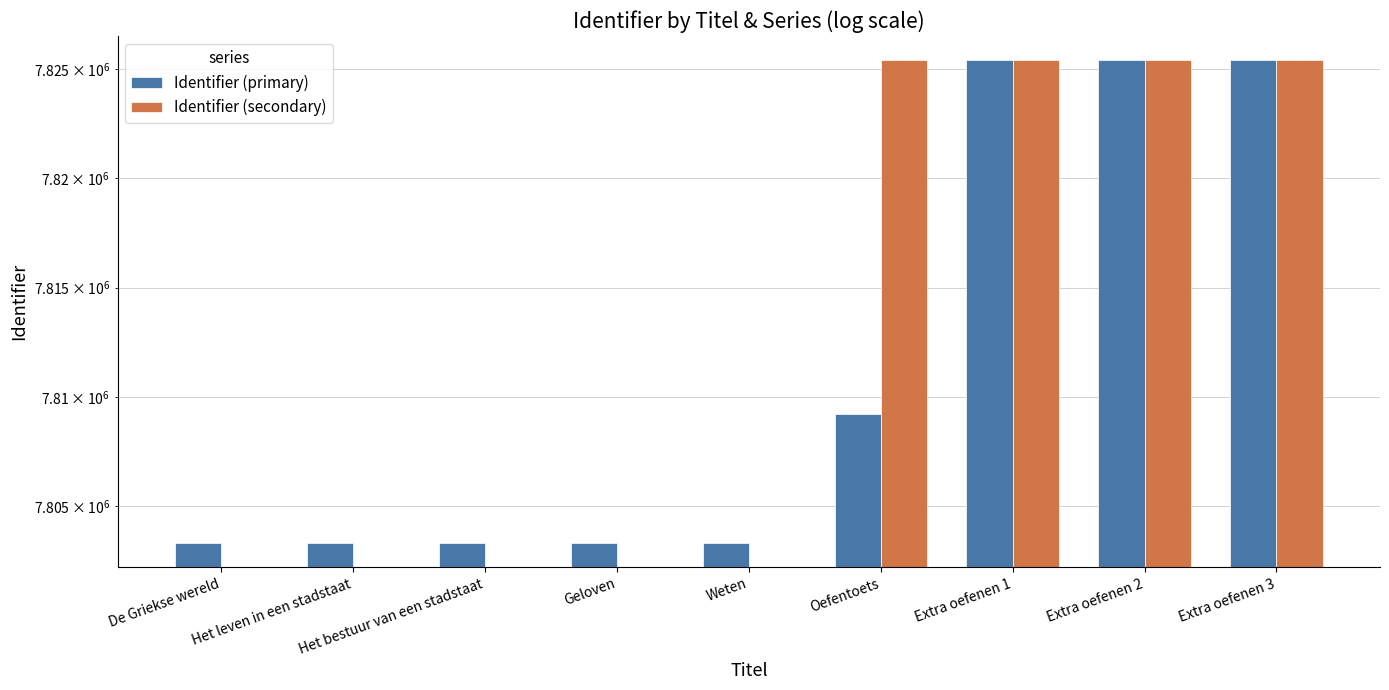

Which series has the largest total across all categories?

Identifier (primary)